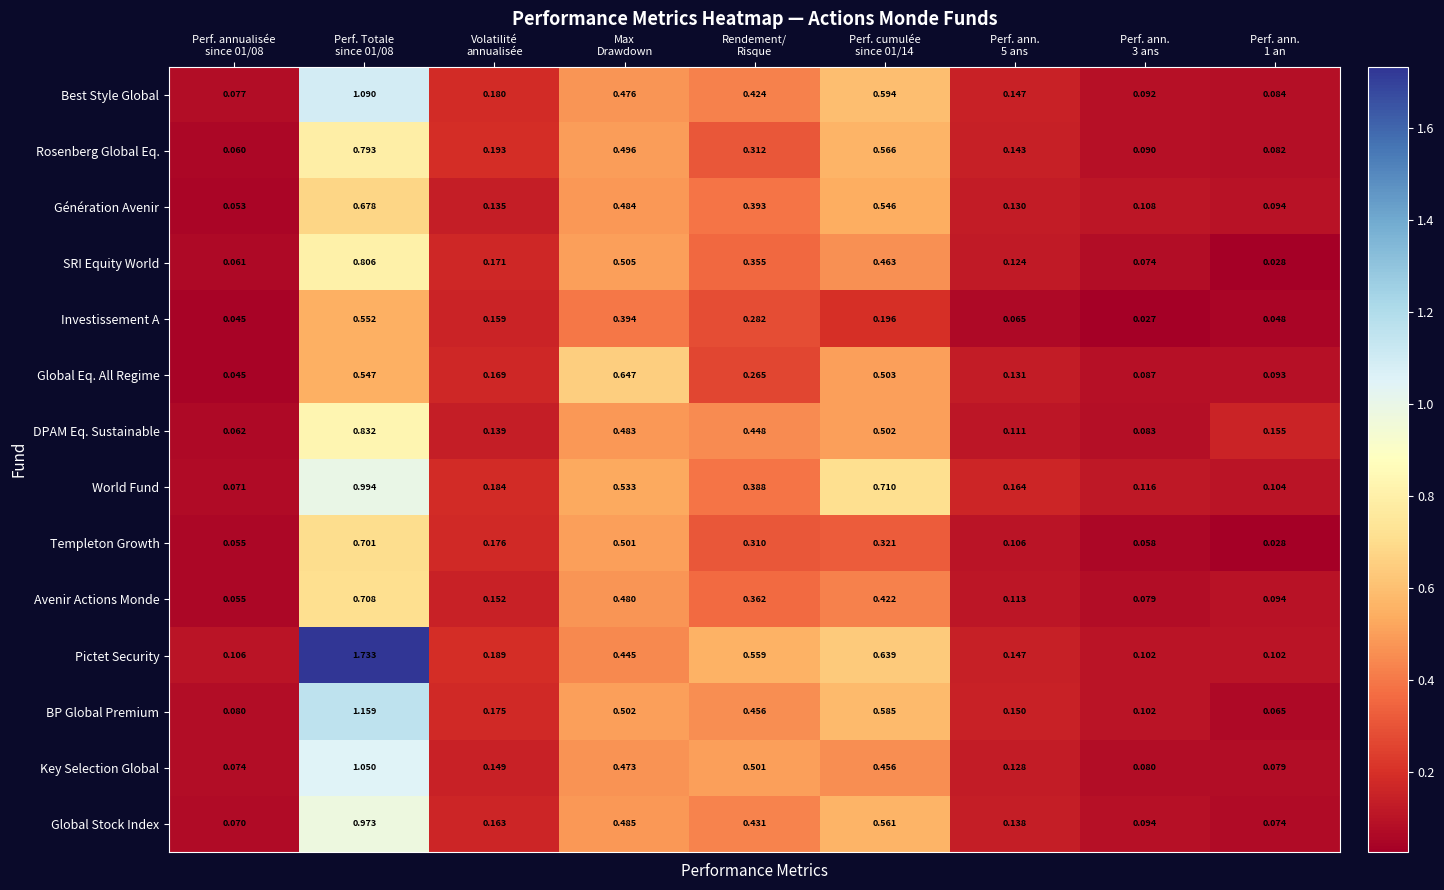

Rank the series by their maximum value, from highest to lowest.

Pictet Security, BP Global Premium, Best Style Global, Key Selection Global, World Fund, Global Stock Index, DPAM Eq. Sustainable, SRI Equity World, Rosenberg Global Eq., Avenir Actions Monde, Templeton Growth, Génération Avenir, Global Eq. All Regime, Investissement A